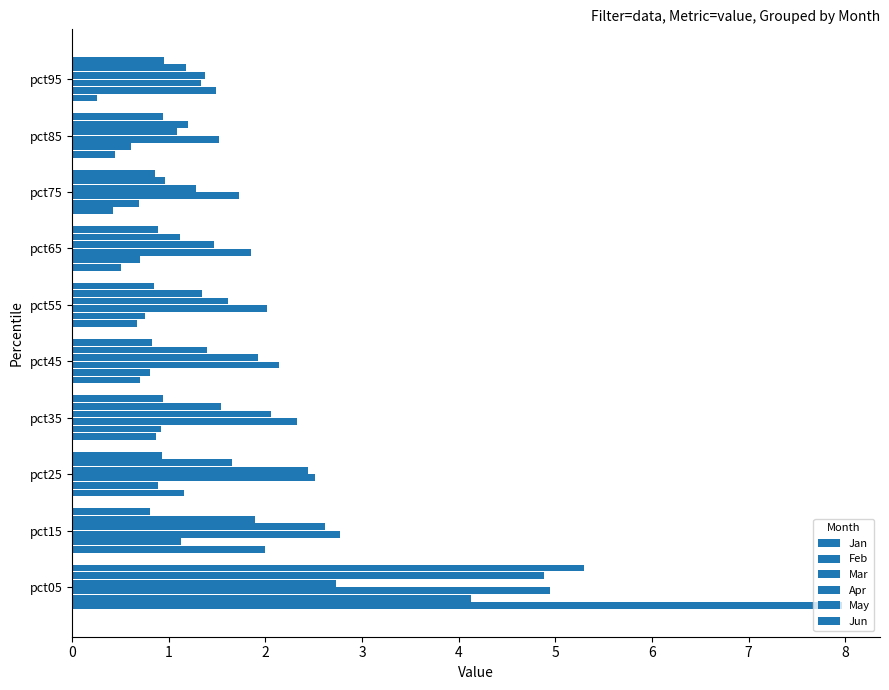

What is the value of the Jan bar at the 4th from the left?

0.9